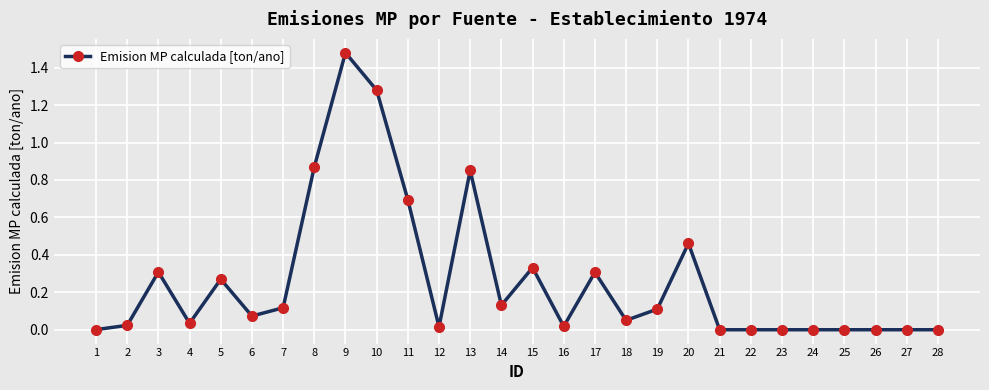

At which category does the chart reach its peak across all series?

9